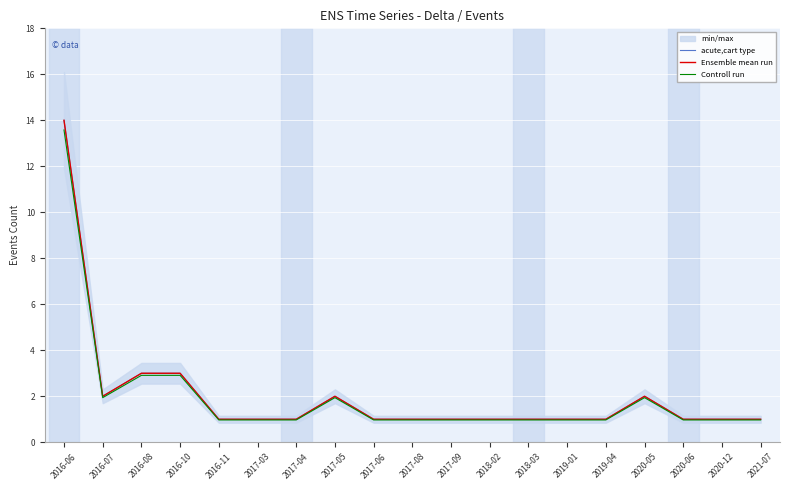

What is the minimum value for acute,cart type?

1.0